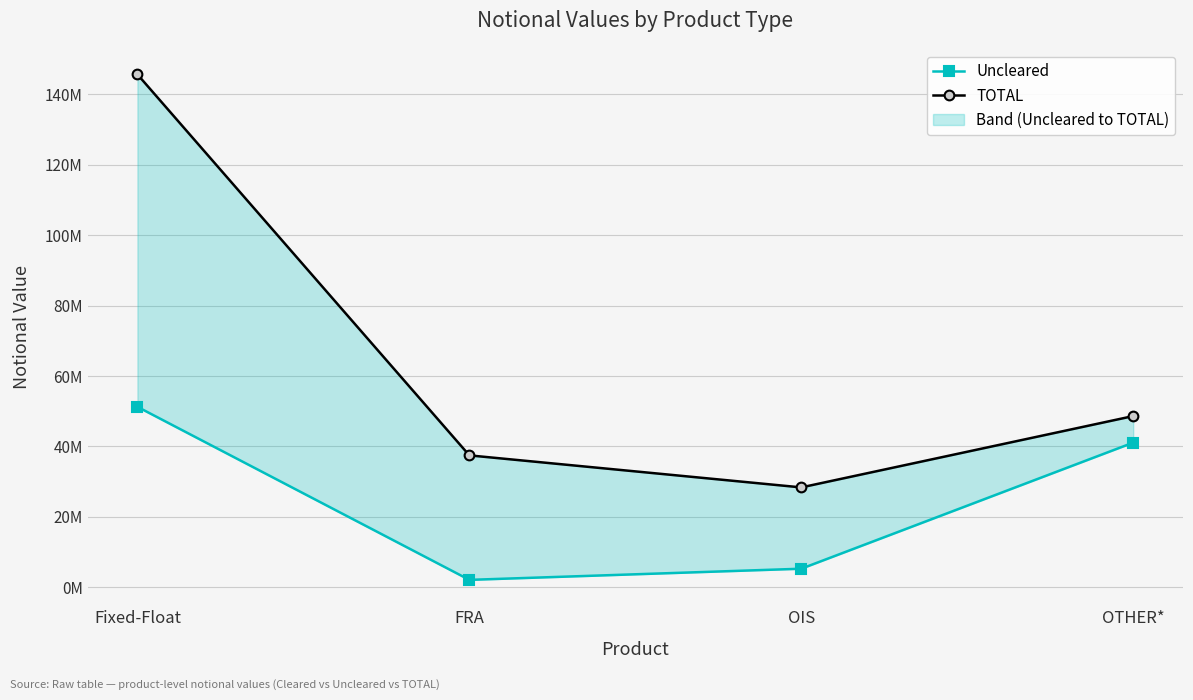

Where is the first local minimum for Uncleared?

FRA